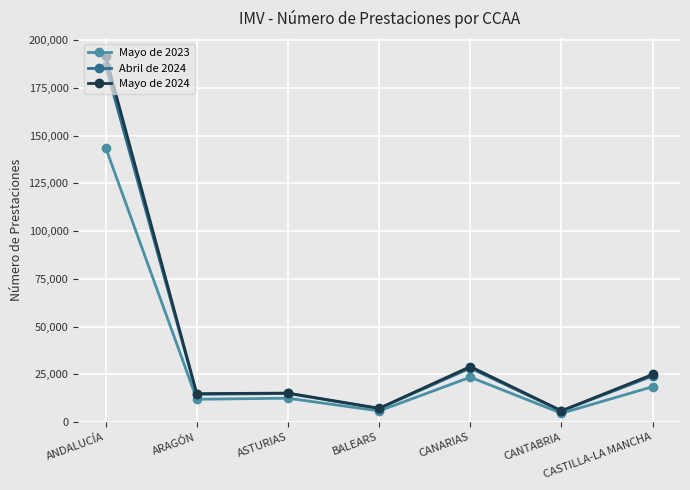

The Mayo de 2024 series shows 322692 at ANDALUCÍA. True or false?

False